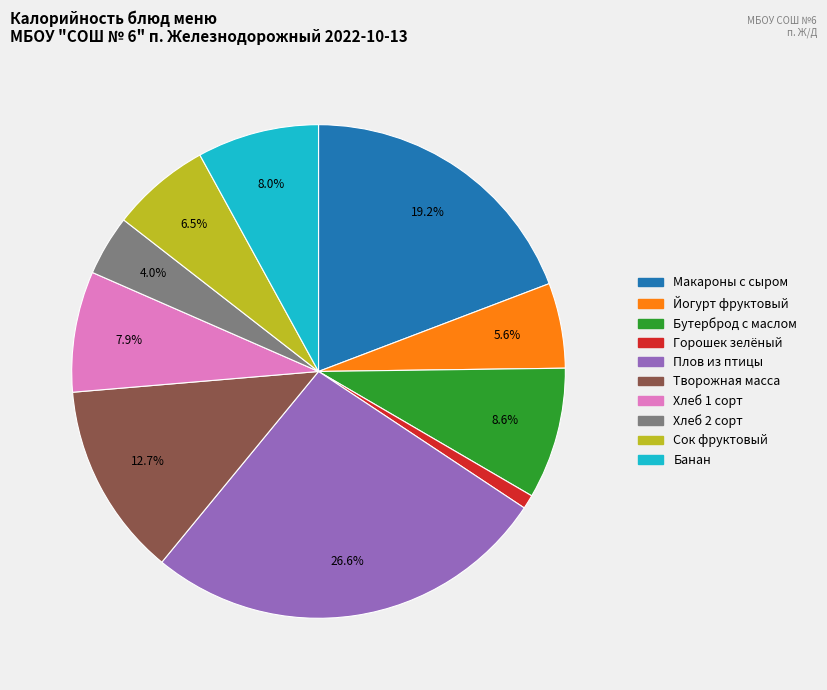

To the nearest percent, what is the difference between the largest and smallest slice percentages?

26%